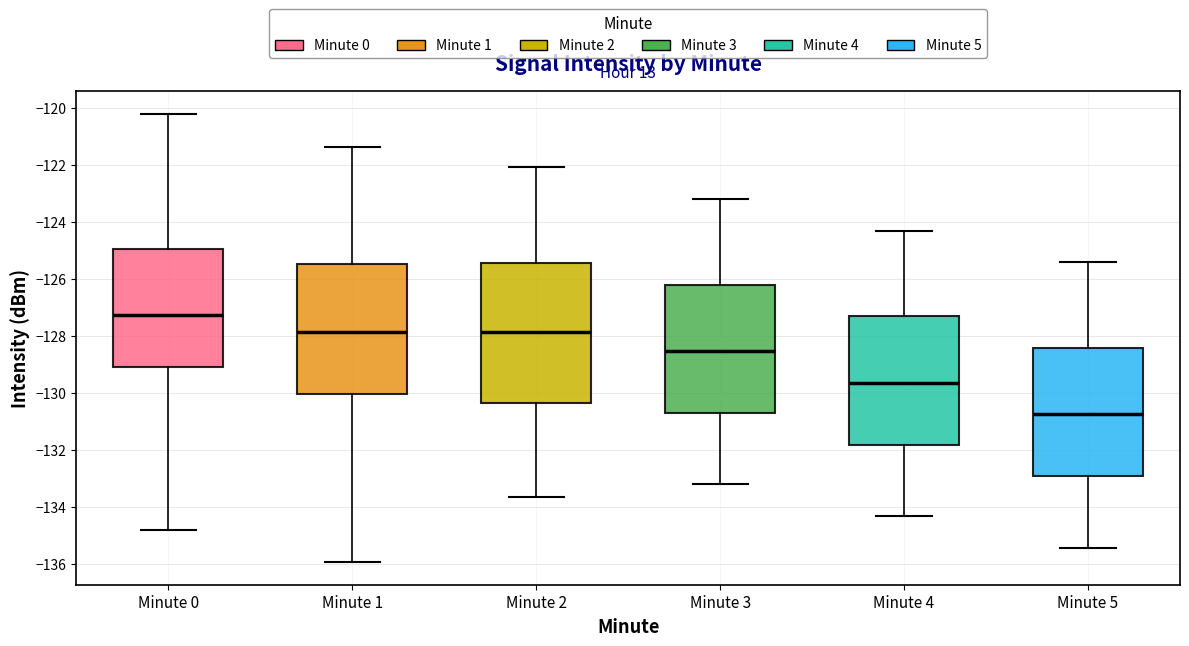

Which box's median line is the highest?

Minute 0